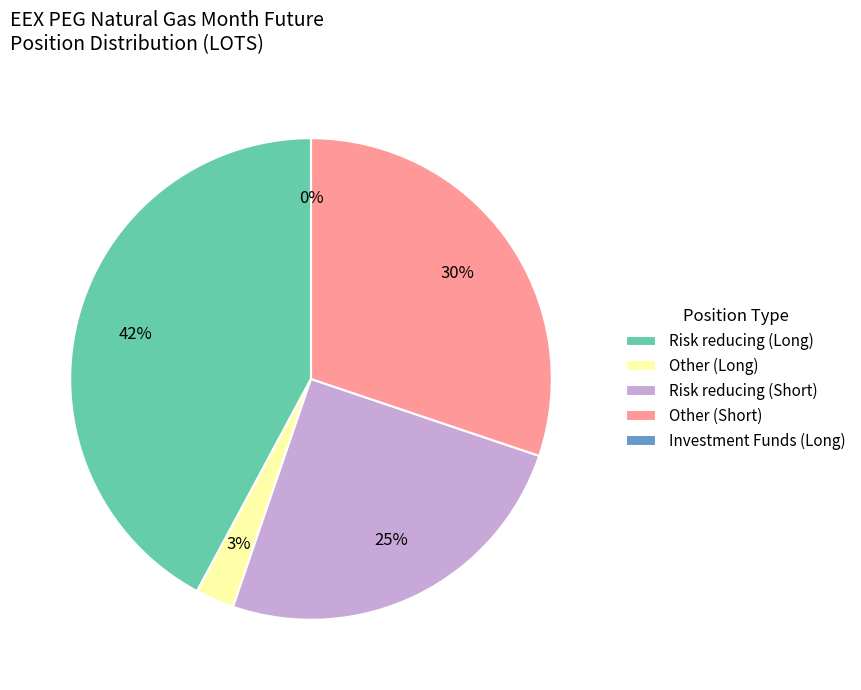

Between Other (Short) and Risk reducing (Short), which is larger?

Other (Short)